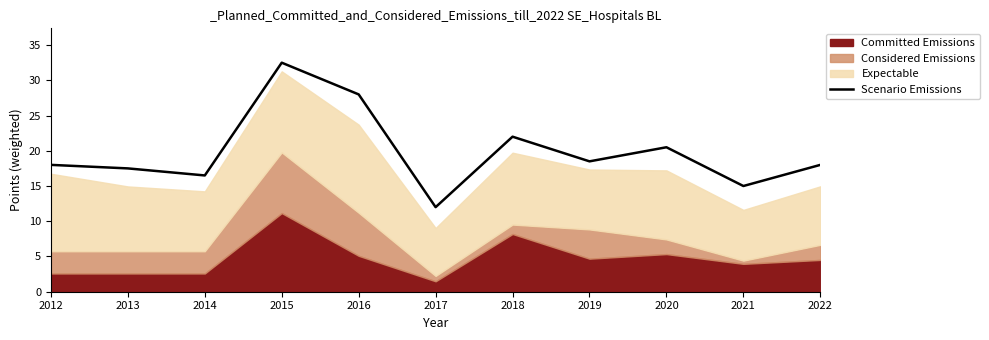

Reading right to left, transcribe all the data shown in this chart.

18.0	15.0	20.5	18.5	22.0	12.0	28.0	32.5	16.5	17.5	18.0